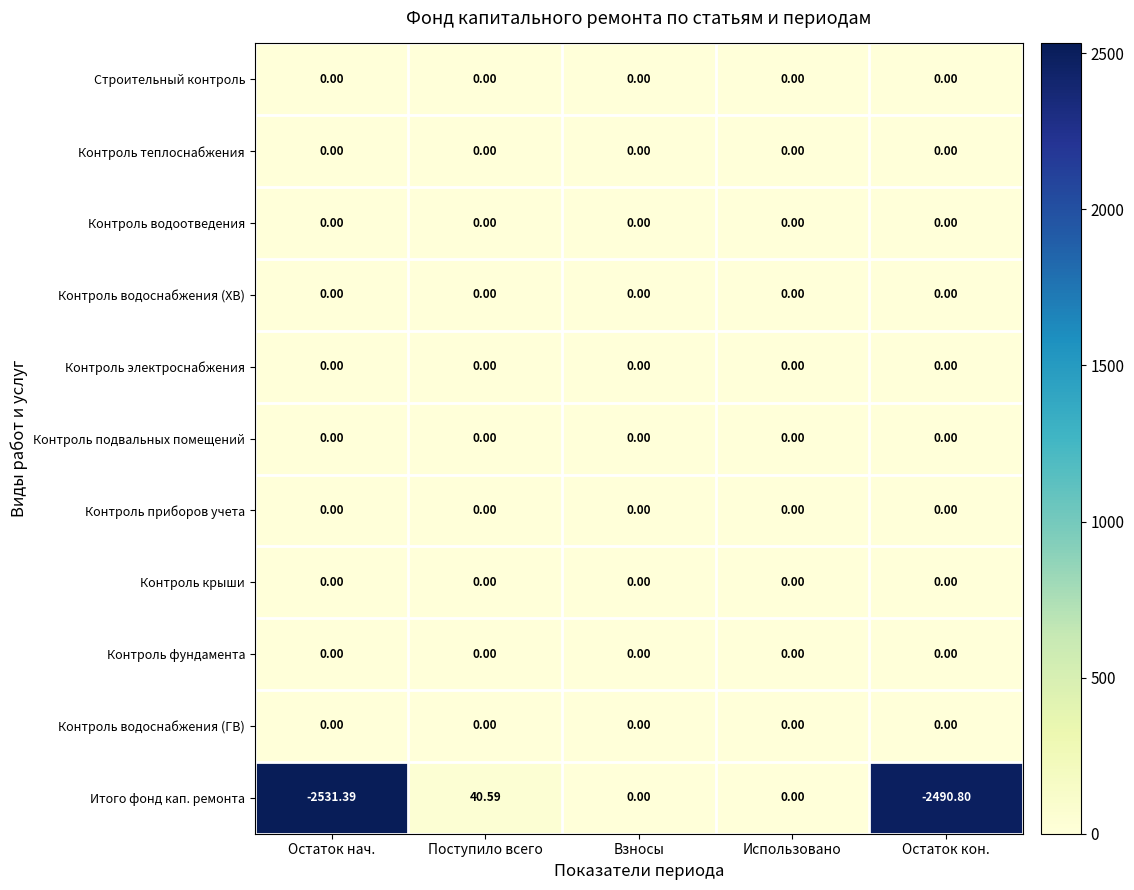

What is the difference between the highest and lowest values at Поступило всего?

40.6